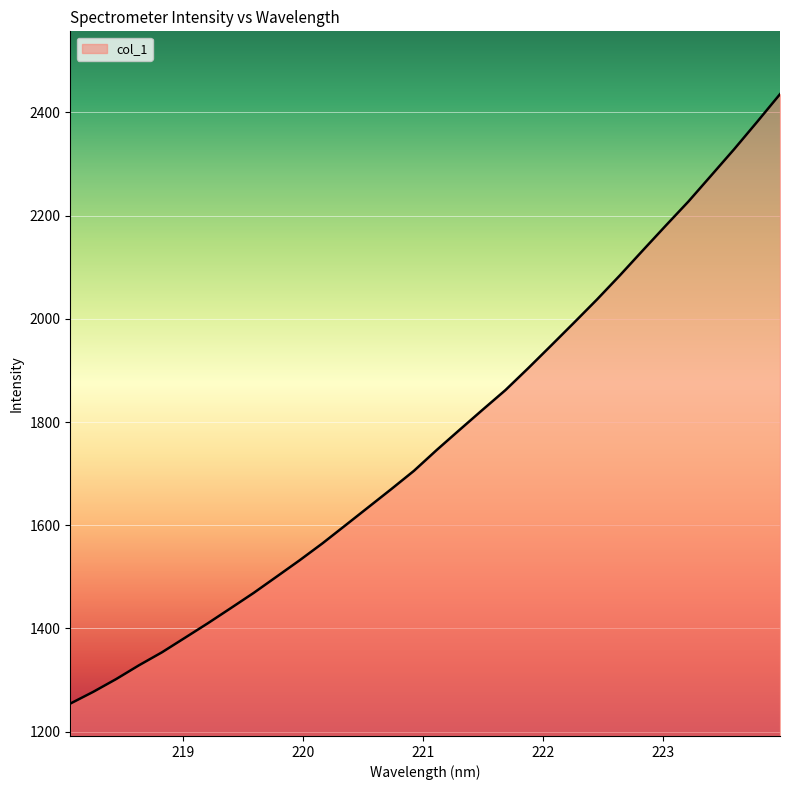

What is the smallest value displayed?

1254.2